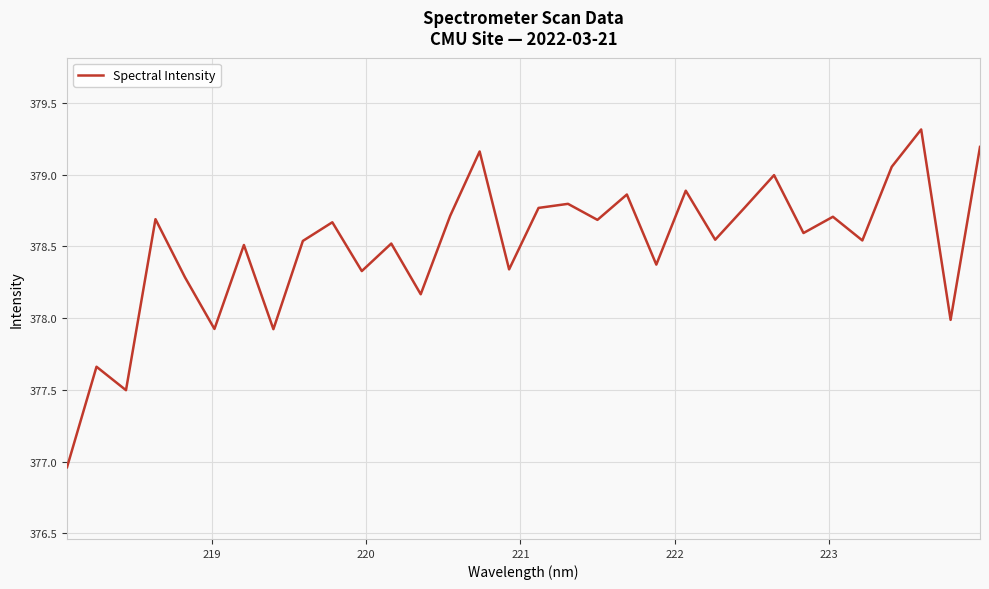

How many interior local peaks (higher than both neighbors) does the data have?

12